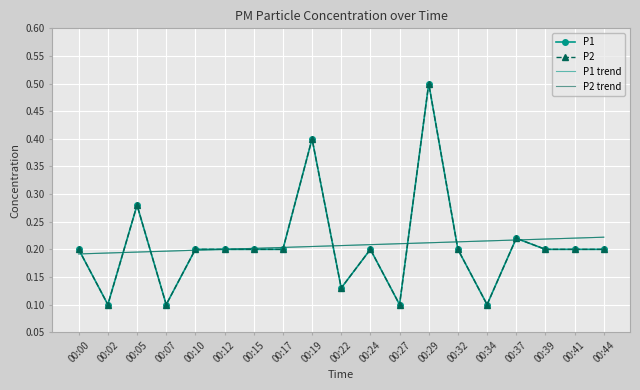

What is the value of the P2 trend point at the 18th from the left?

0.2